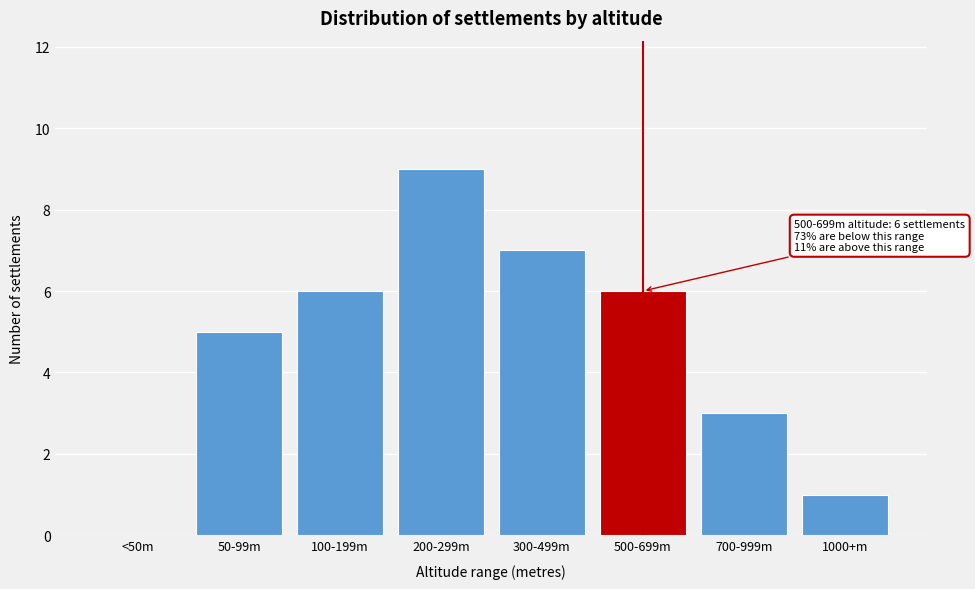

Reading left to right, extract all data points from this chart.

<50m=0	50-99m=5	100-199m=6	200-299m=9	300-499m=7	500-699m=6	700-999m=3	1000+m=1